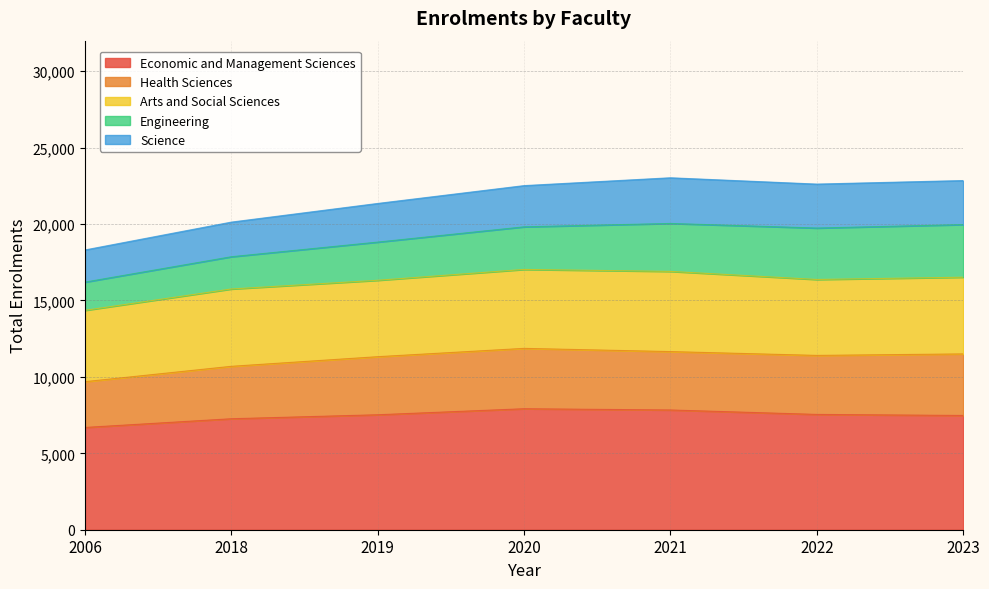

True or false: Health Sciences and Arts and Social Sciences intersect in this chart.

False